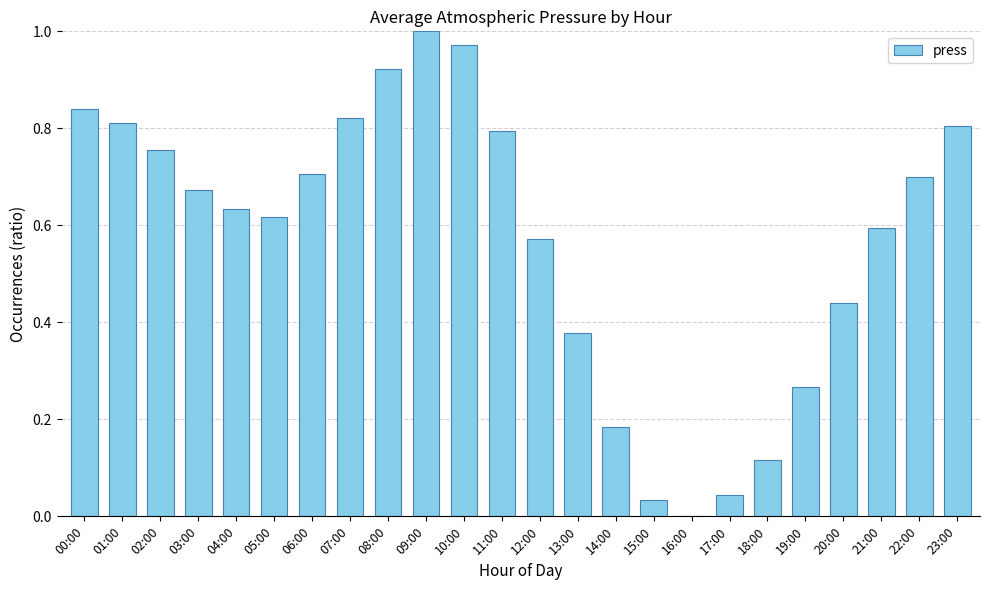

What is the sum of the values at 09:00 and 18:00?

1.1